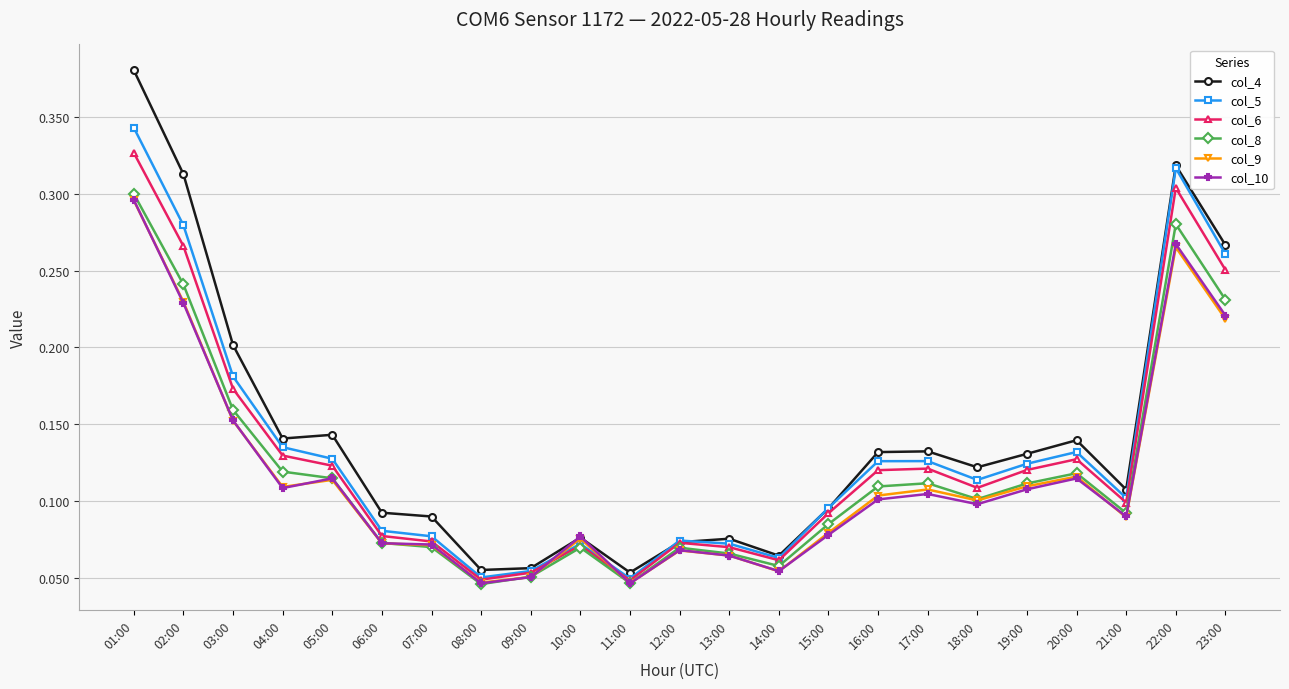

True or false: col_4 has more than 0 points higher than both neighbors.

True